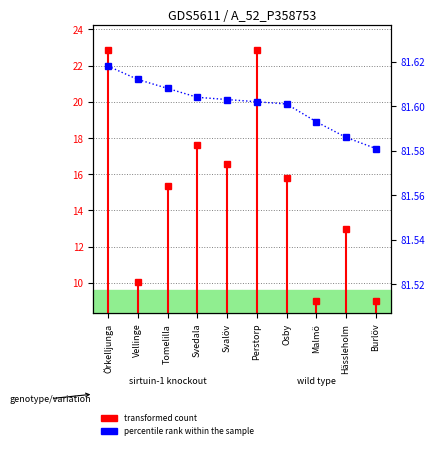

Count the values in the range 81 to 82.

10